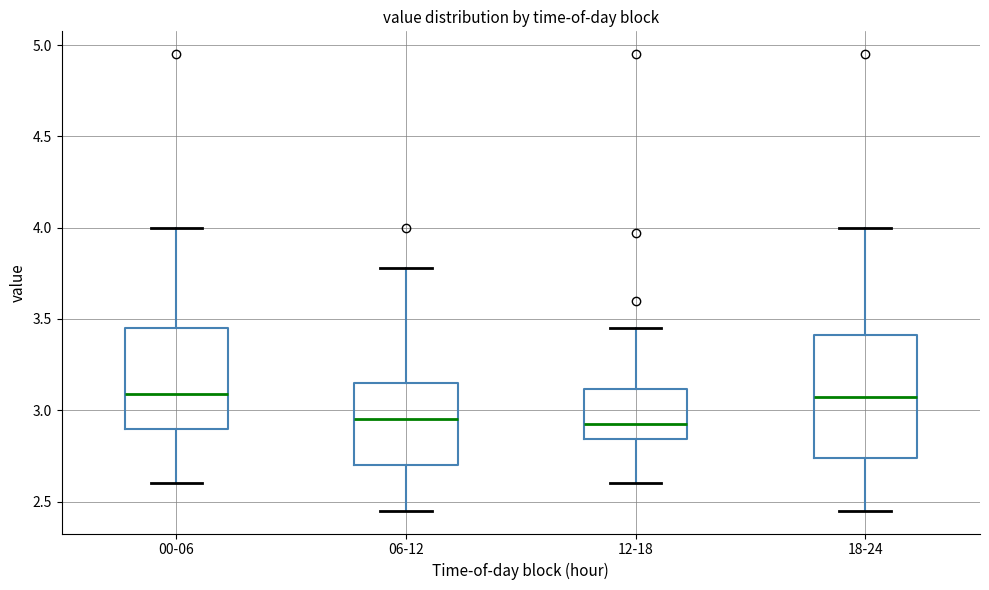

Comparing the boxes themselves (not the whiskers), which one is the tallest?

18-24